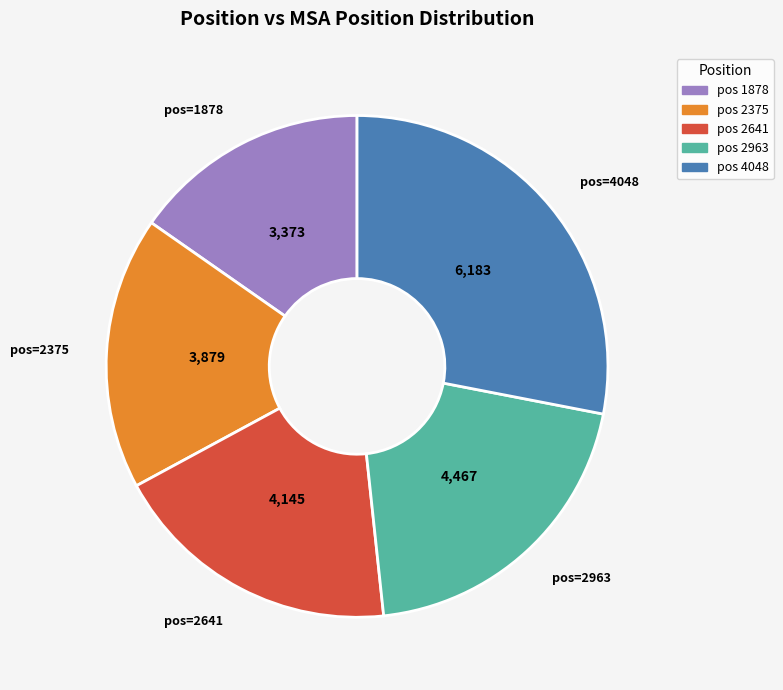

Is there any slice that represents more than half of the pie?

No